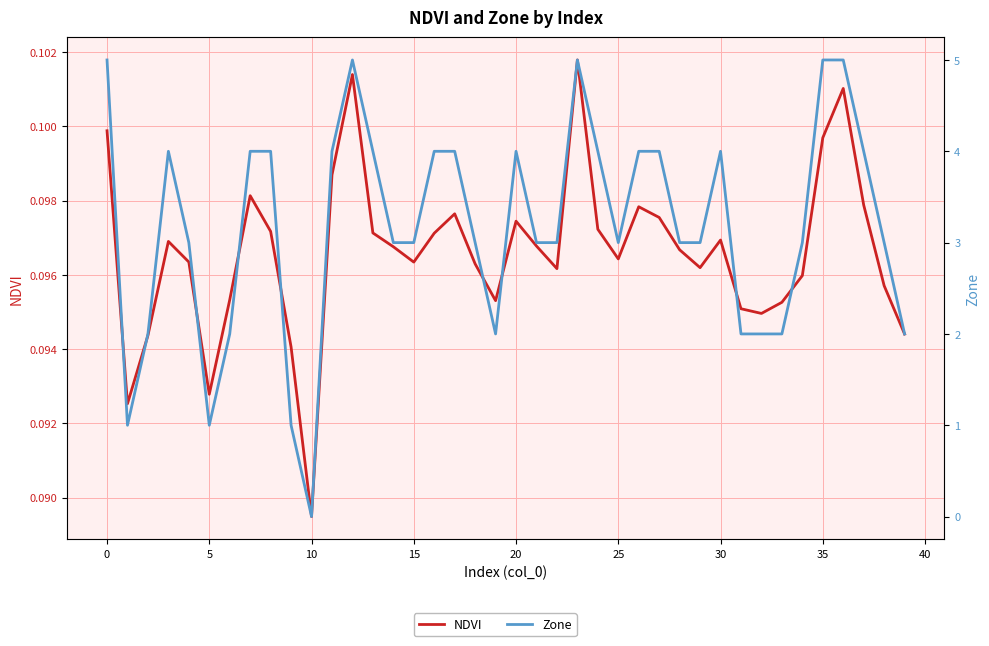

The Zone series shows 2.7 at 19. True or false?

False